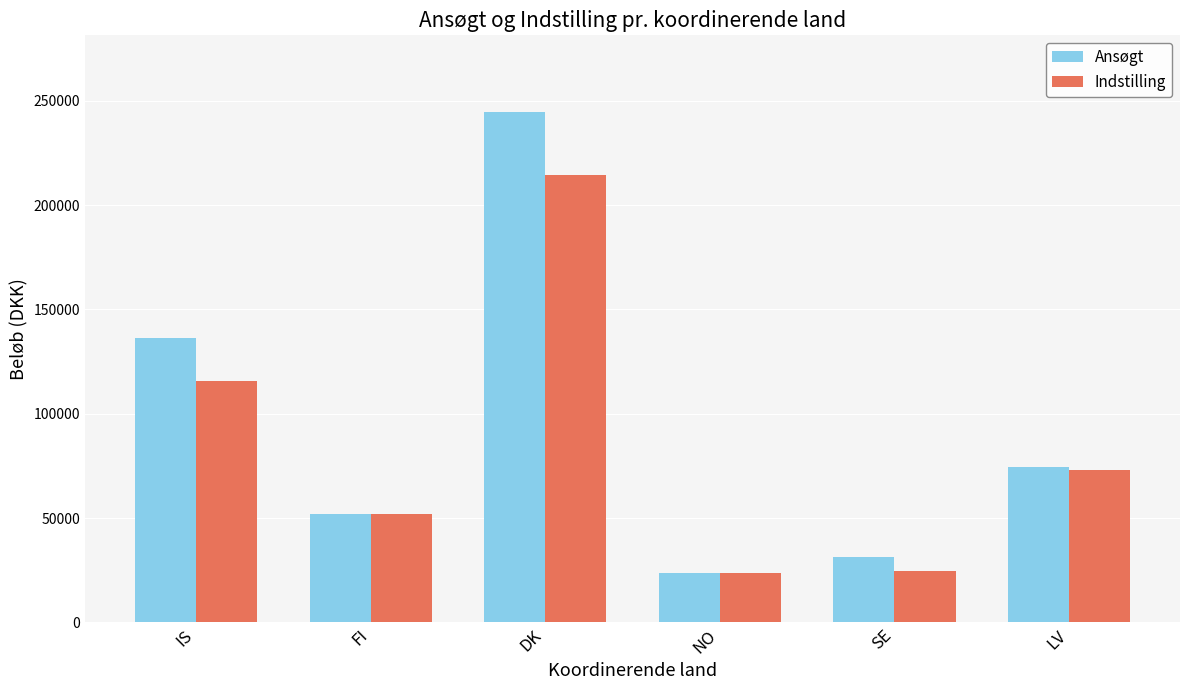

Which category has the highest value in the Ansøgt series?

DK